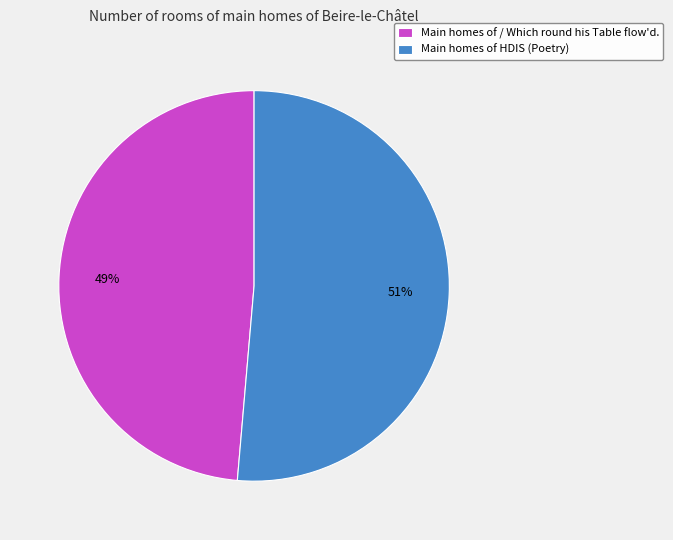

Which slice is the largest?

Main homes of HDIS (Poetry)